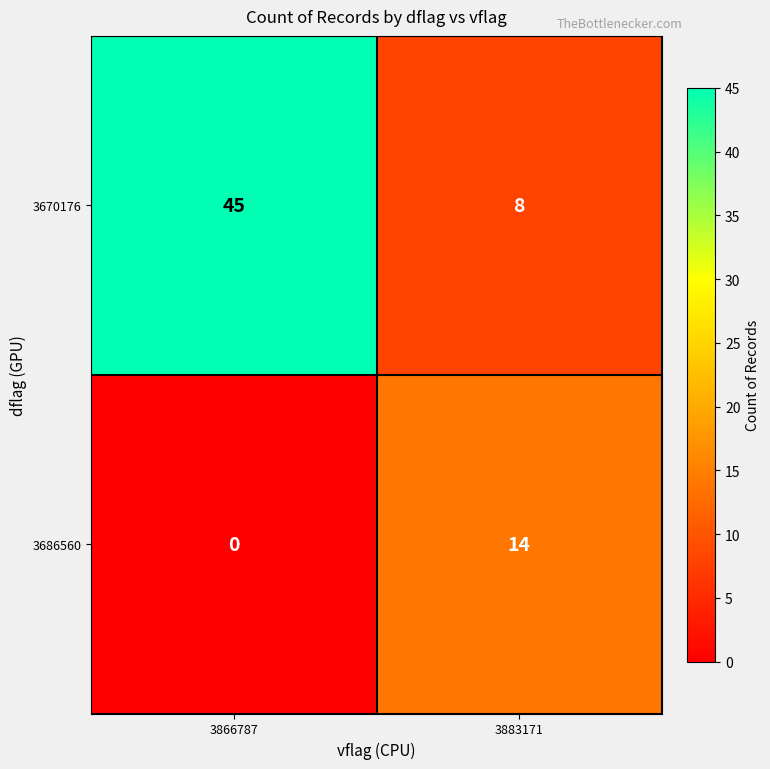

The 3670176 series shows 8 at 3883171. True or false?

True